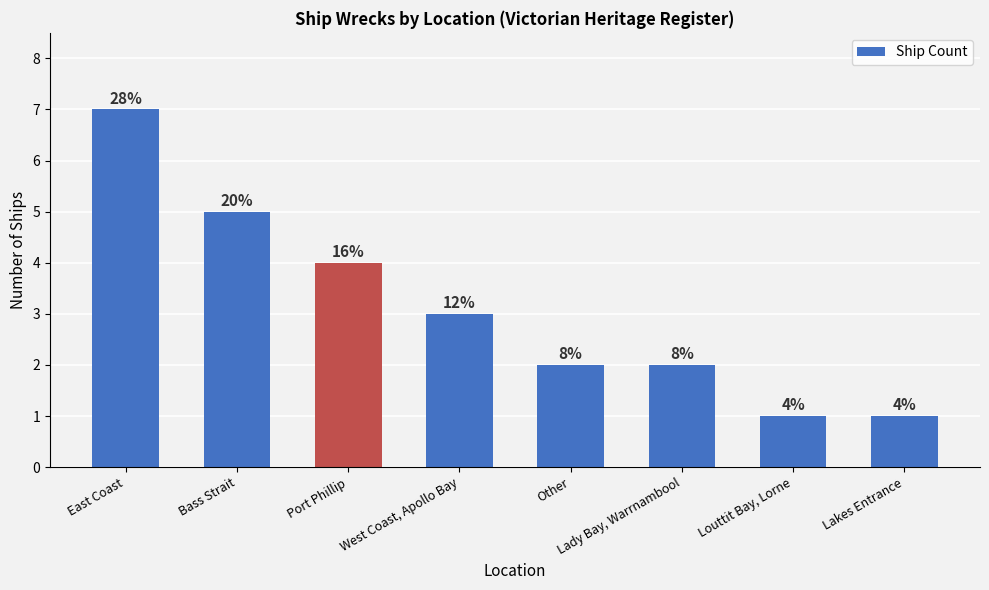

Reading right to left, extract all data points from this chart.

Lakes Entrance=1	Louttit Bay, Lorne=1	Lady Bay, Warrnambool=2	Other=2	West Coast, Apollo Bay=3	Port Phillip=4	Bass Strait=5	East Coast=7